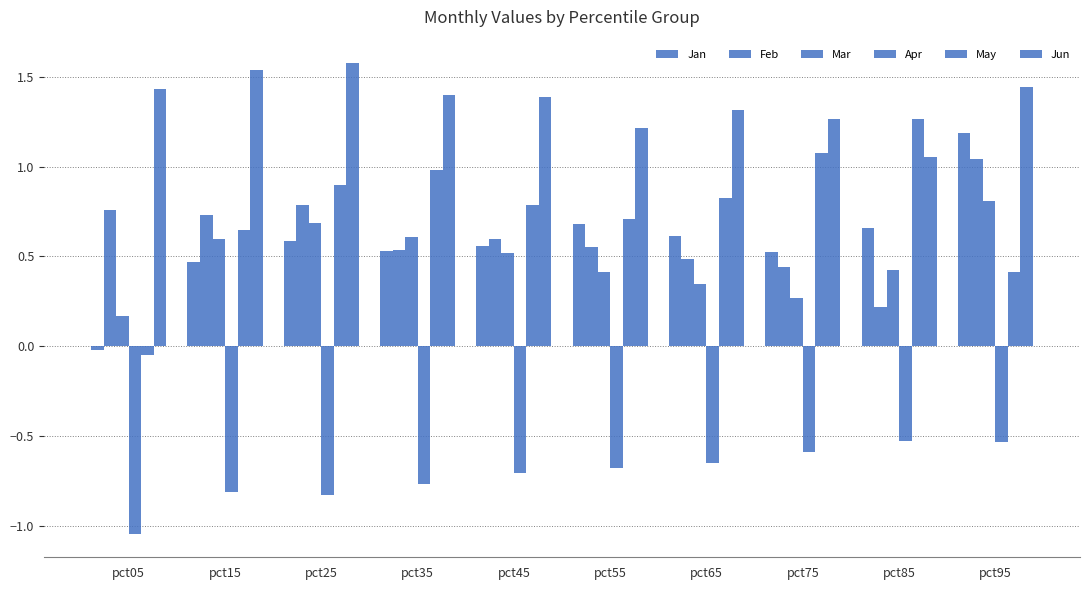

Which series has the largest total across all categories?

Jun